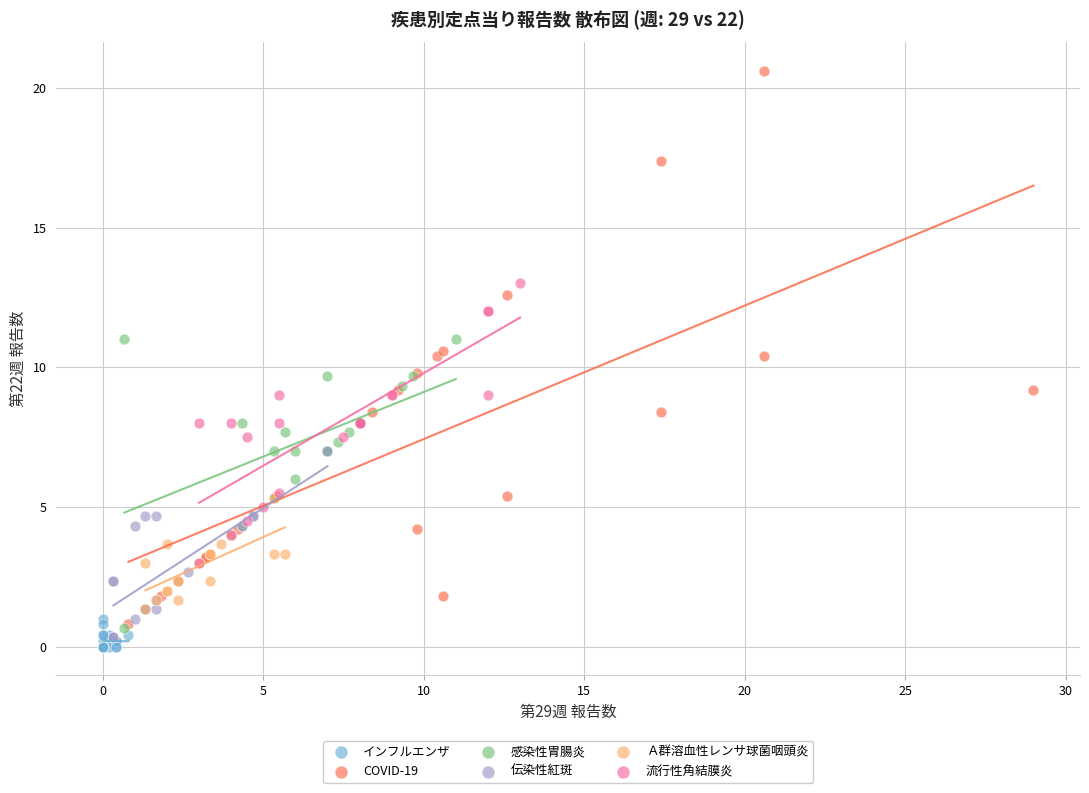

Which series has the largest Y range (max minus min)?

COVID-19